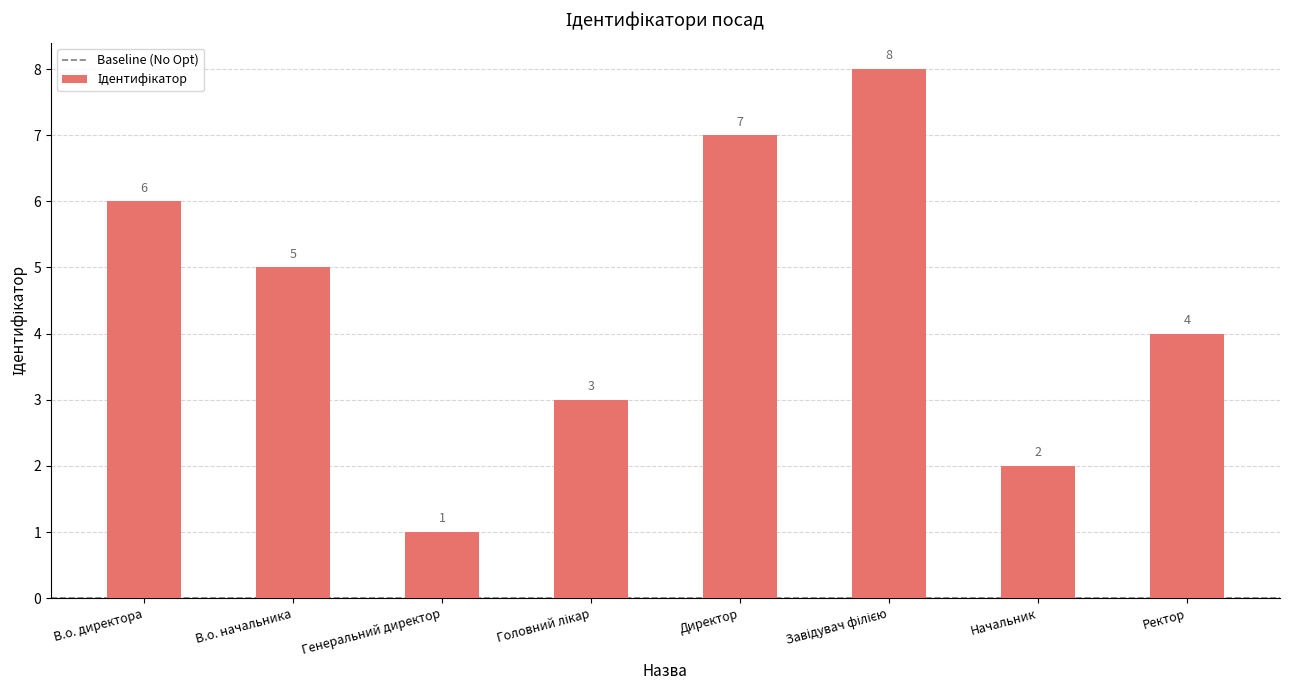

Reading right to left, what are all the values shown in this chart?

4	2	8	7	3	1	5	6